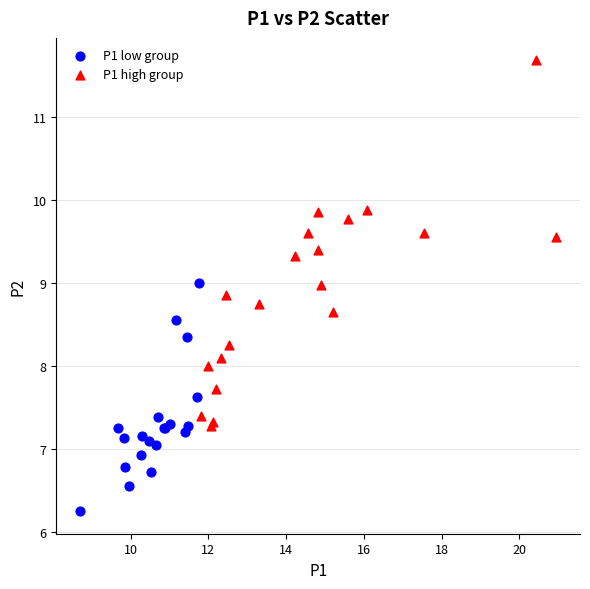

Which series contains the lowest Y value?

P1 low group